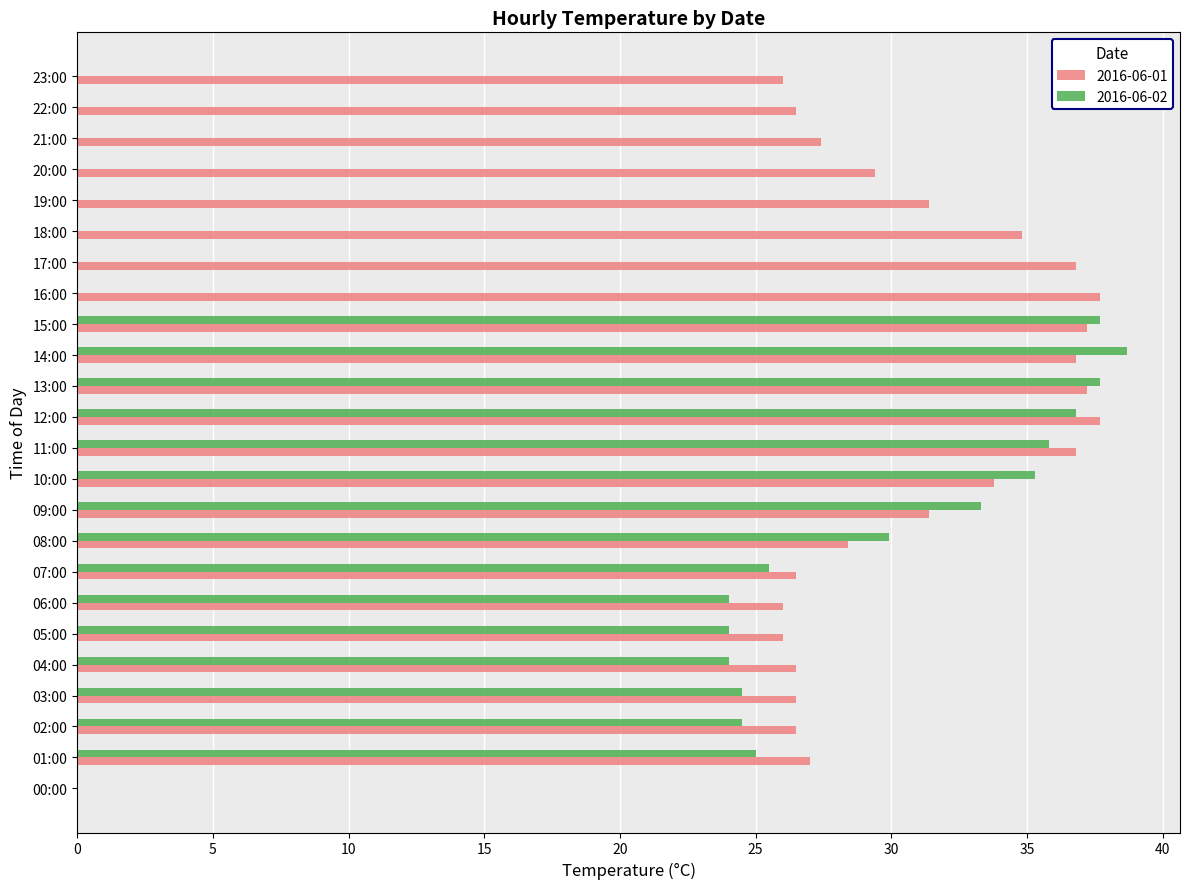

At which category does the chart reach its peak across all series?

14:00